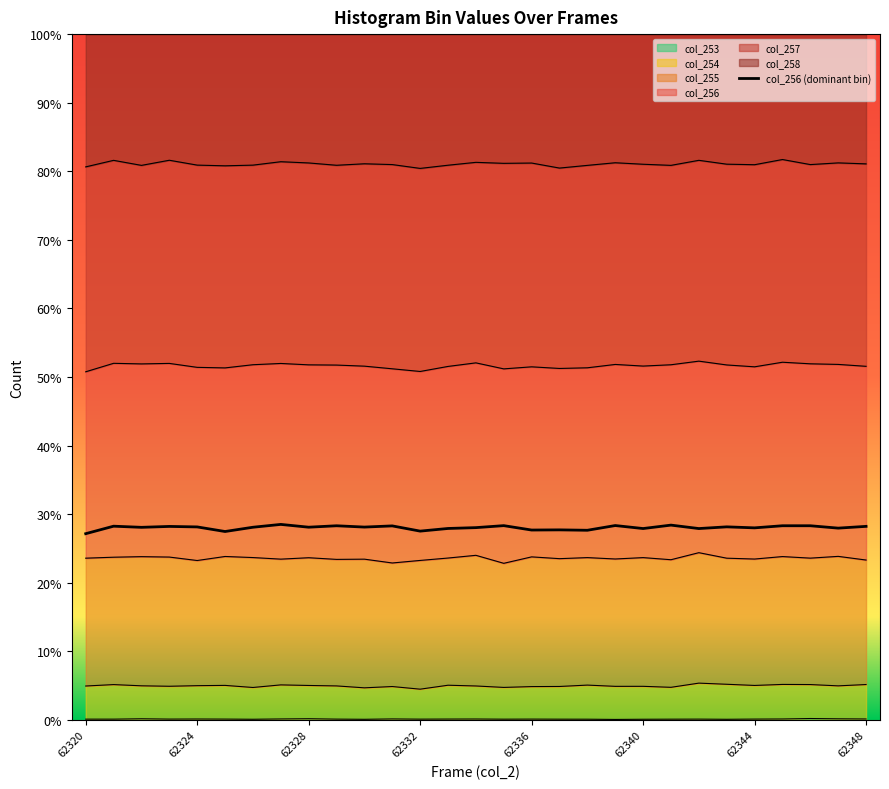

How many values are below 28?

10